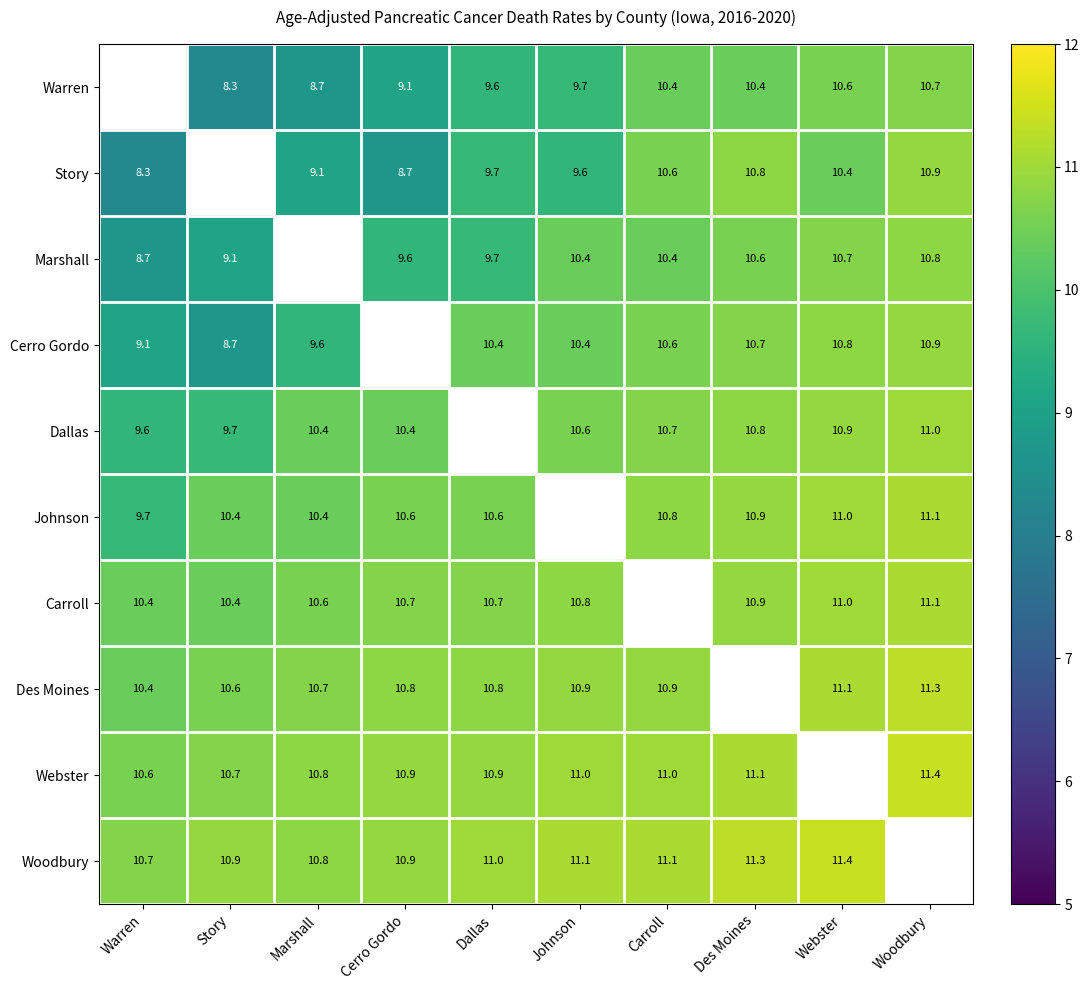

The value of Marshall at Warren is 4.4. True or false?

False